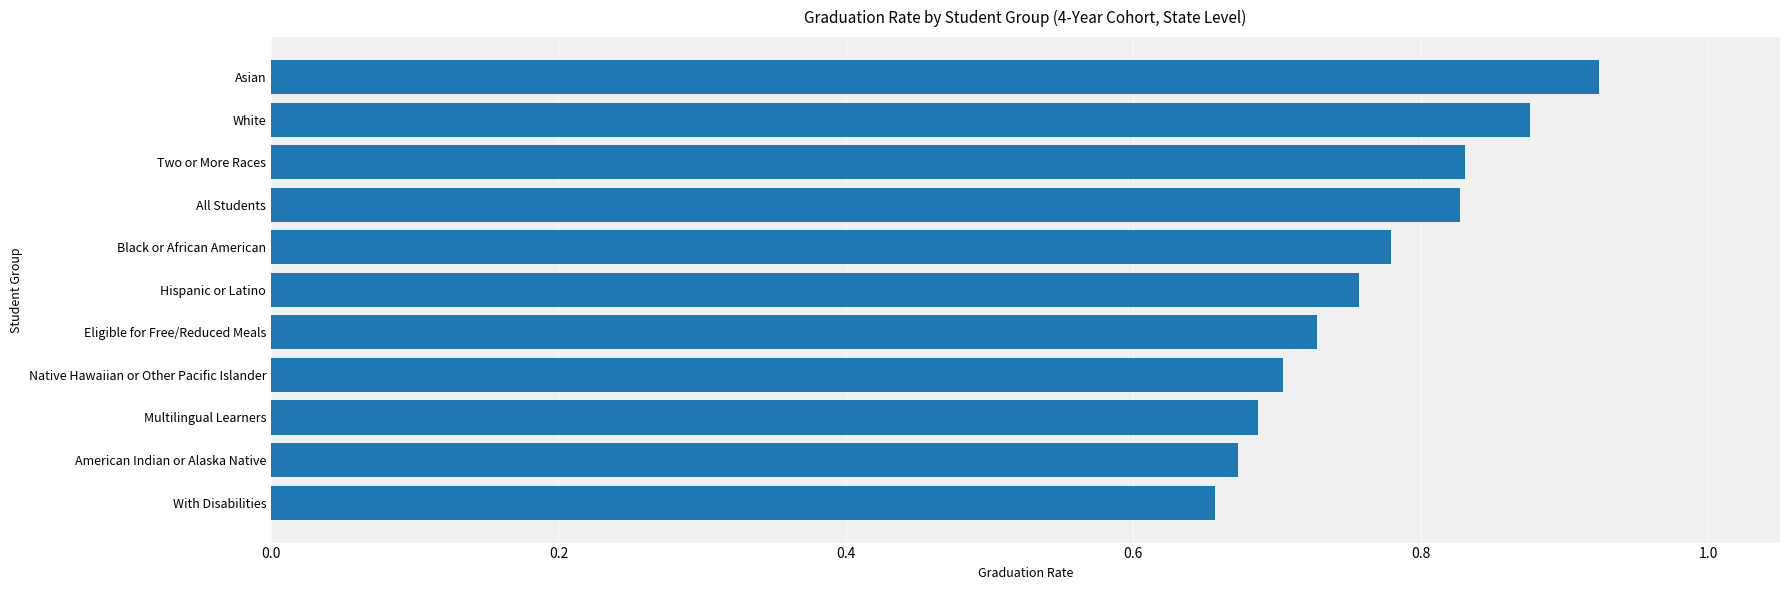

How many values are between 0 and 1?

11